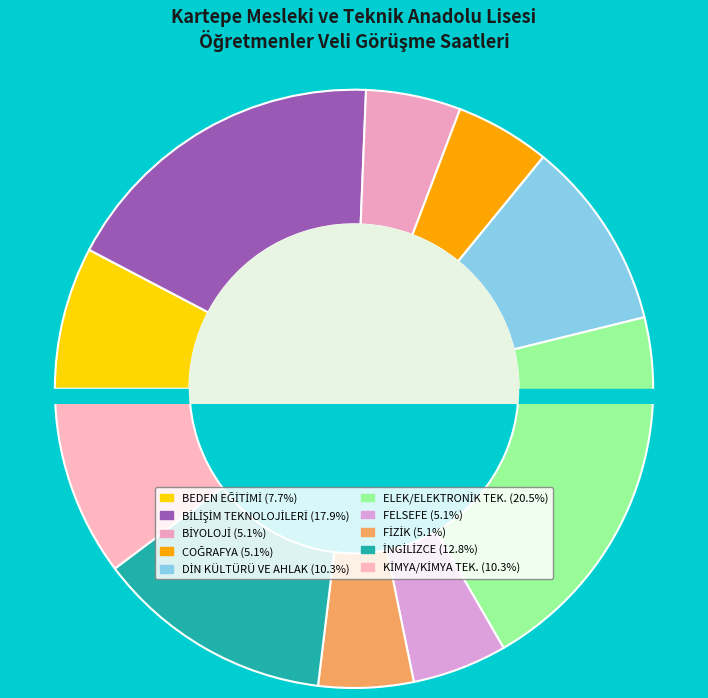

Does FELSEFE account for over 50% of the chart?

No